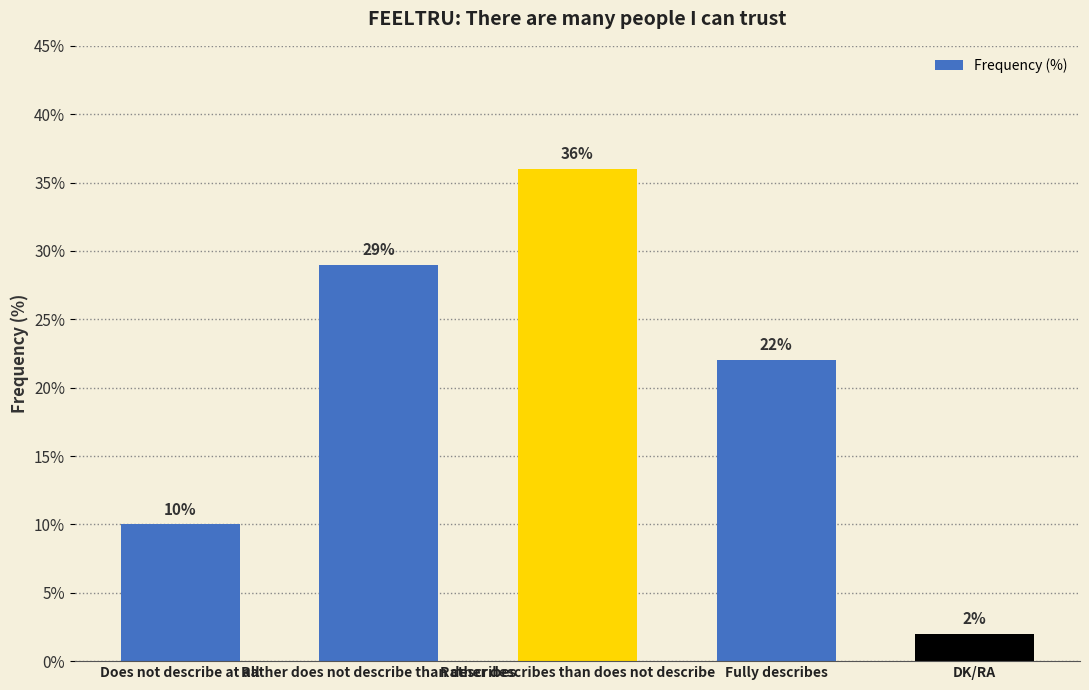

How many bars are there in total?

5